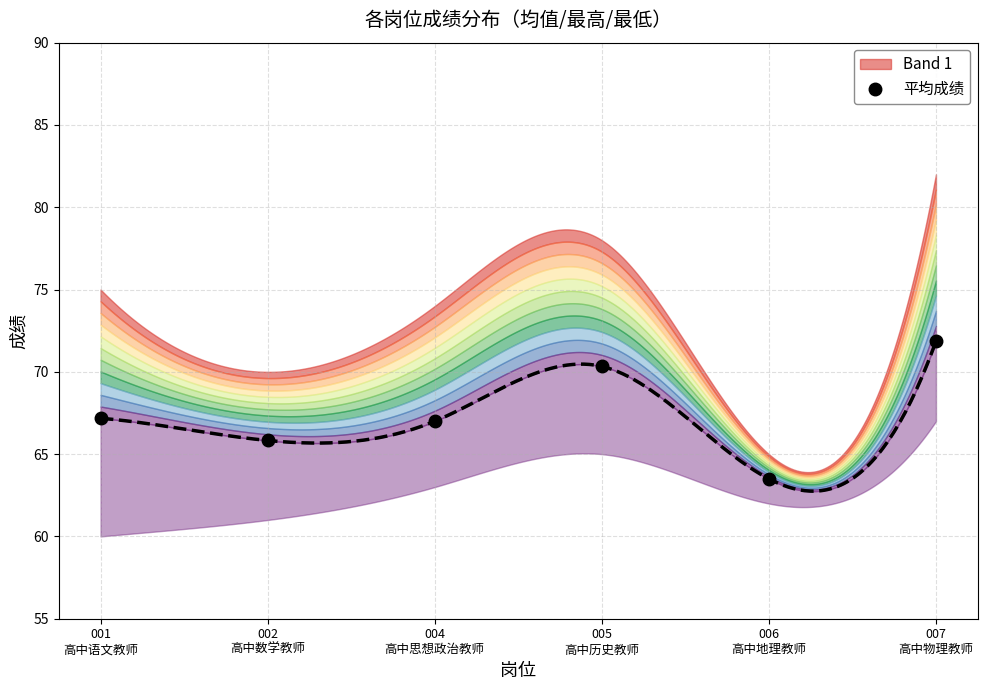

How many data points does each series have?

6